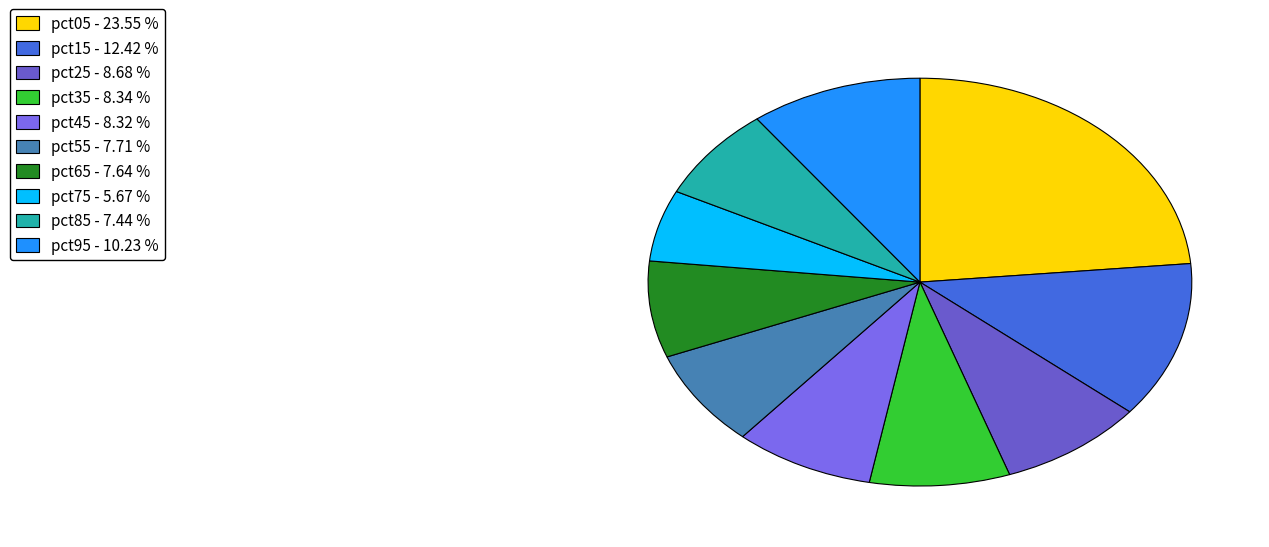

To the nearest percent, what portion does pct45 represent?

8%